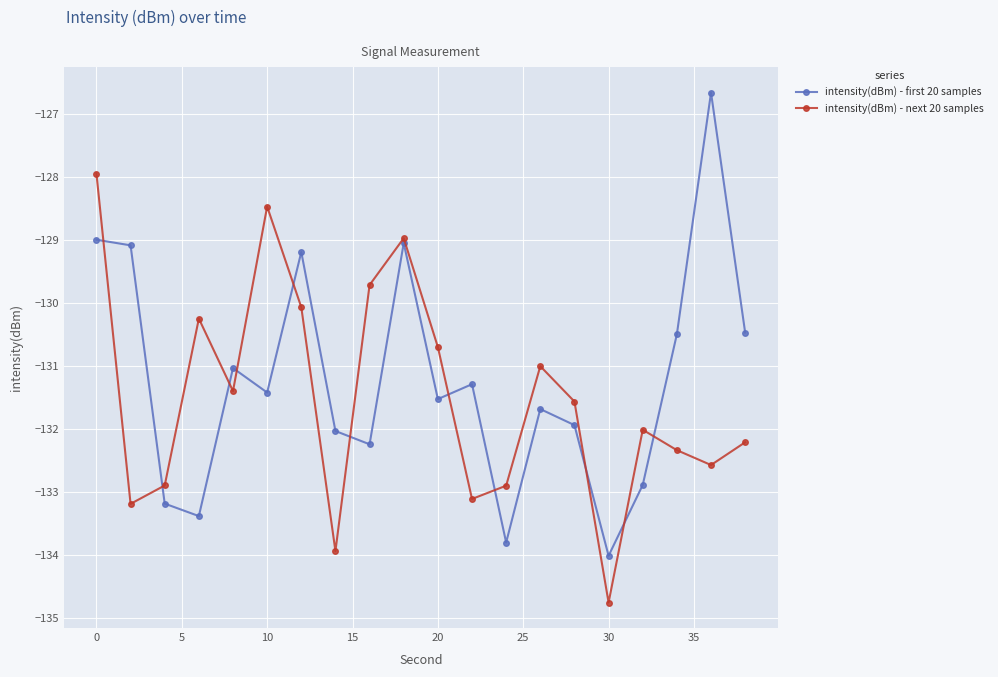

Rank the series by their maximum value, from highest to lowest.

intensity(dBm) - first 20 samples, intensity(dBm) - next 20 samples